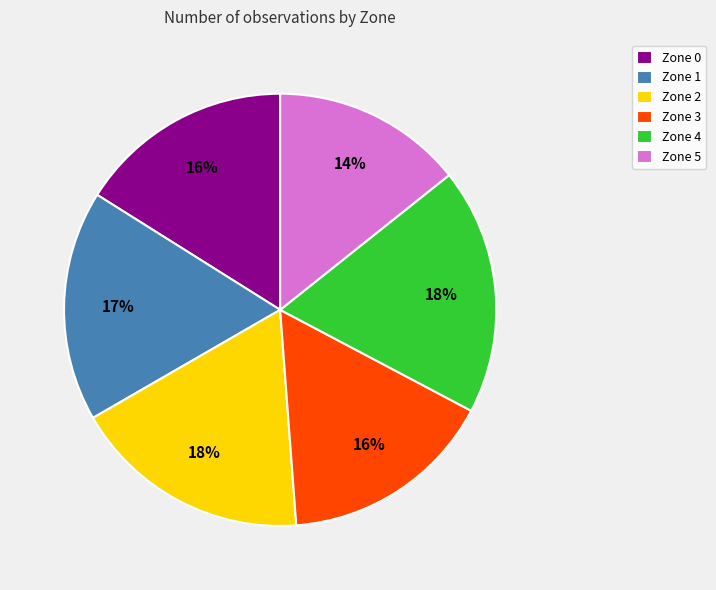

To the nearest percent, what is the average slice percentage?

17%